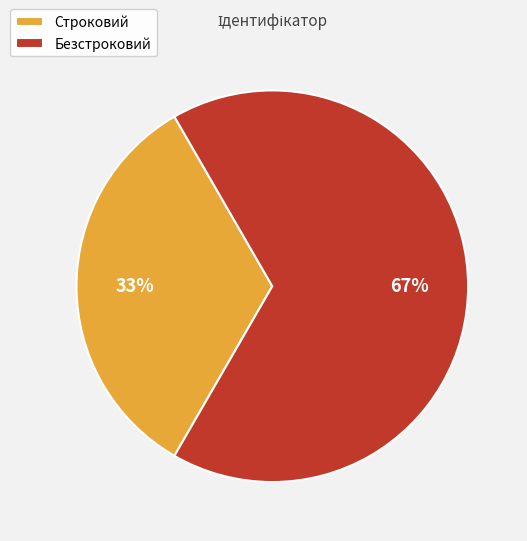

To the nearest percent, what portion does Строковий represent?

33%